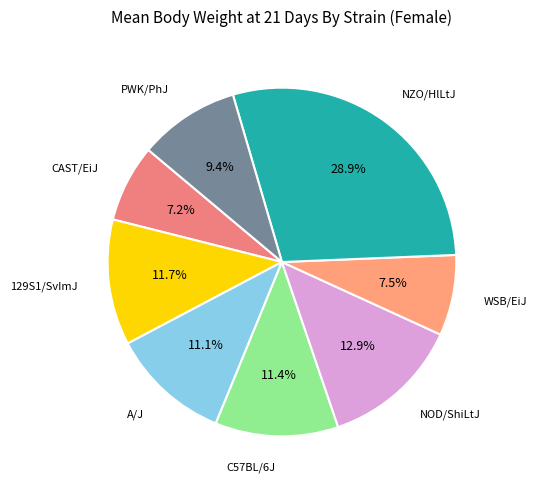

Combined, do C57BL/6J and 129S1/SvImJ account for over 50%?

No